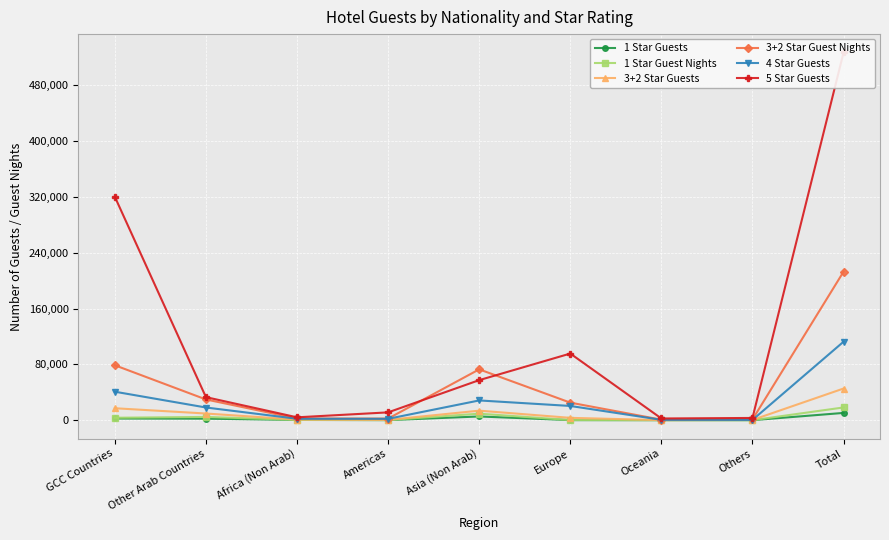

Read the 3+2 Star Guest Nights value at Africa (Non Arab), to the nearest 50.

2400